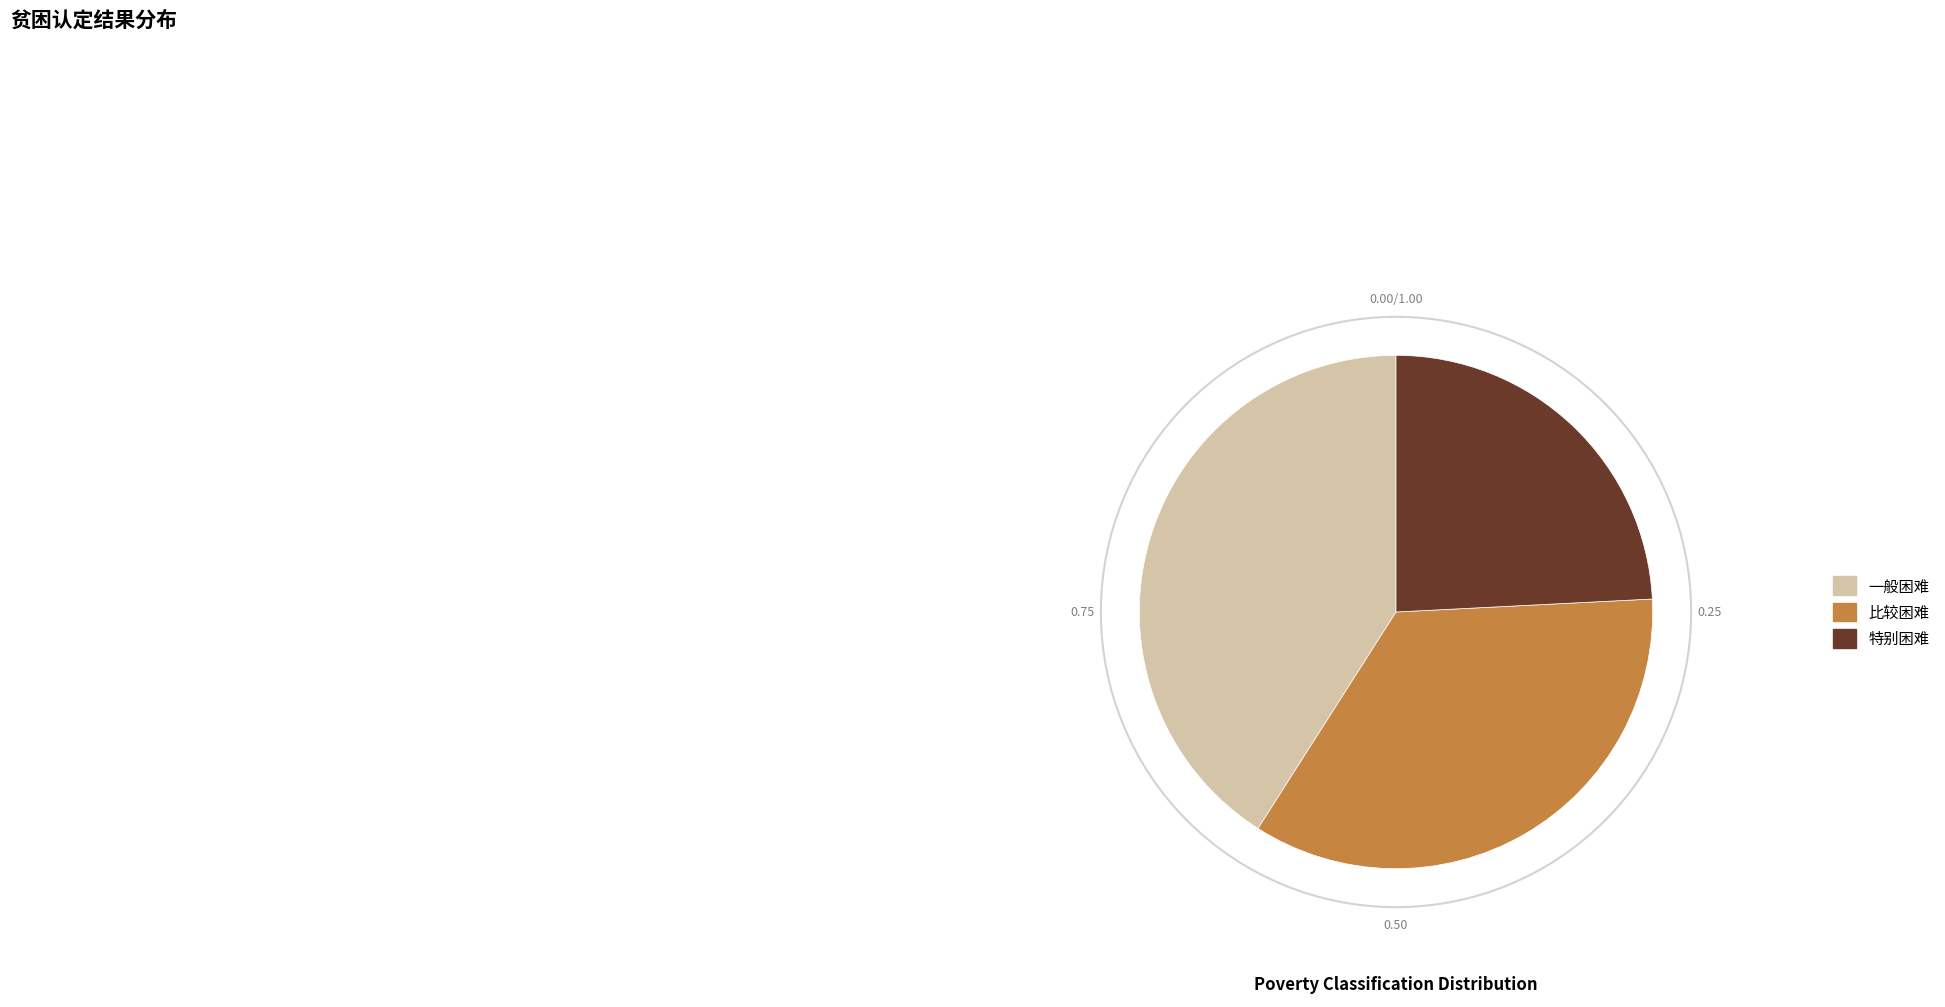

The 一般困难 slice represents 29% of the pie. True or false?

False